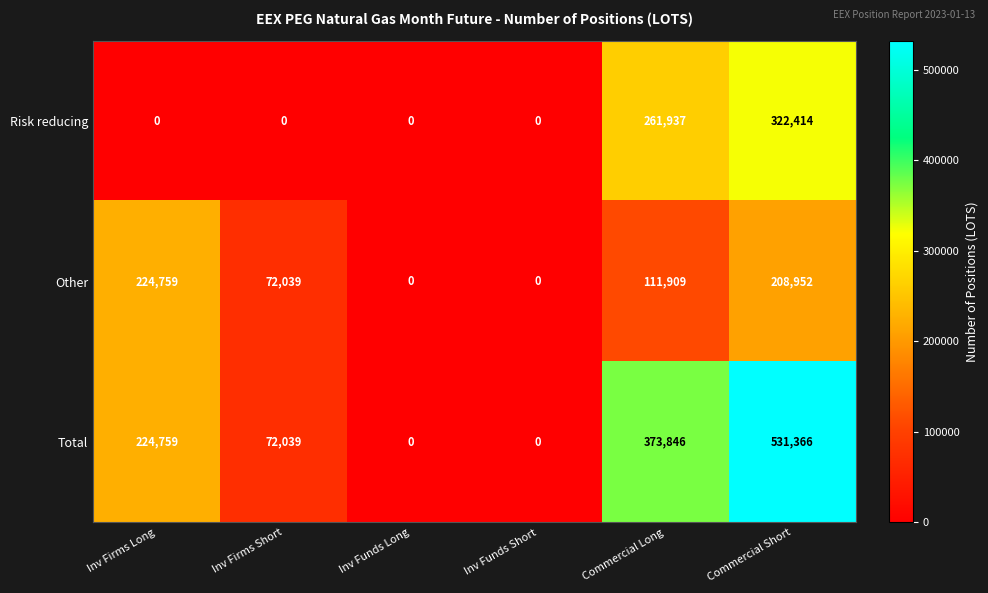

Reading right to left, transcribe all the data shown in this chart.

Risk reducing: 322414	261937	0	0	0	0
Other: 208952	111909	0	0	72039	224759
Total: 531366	373846	0	0	72039	224759